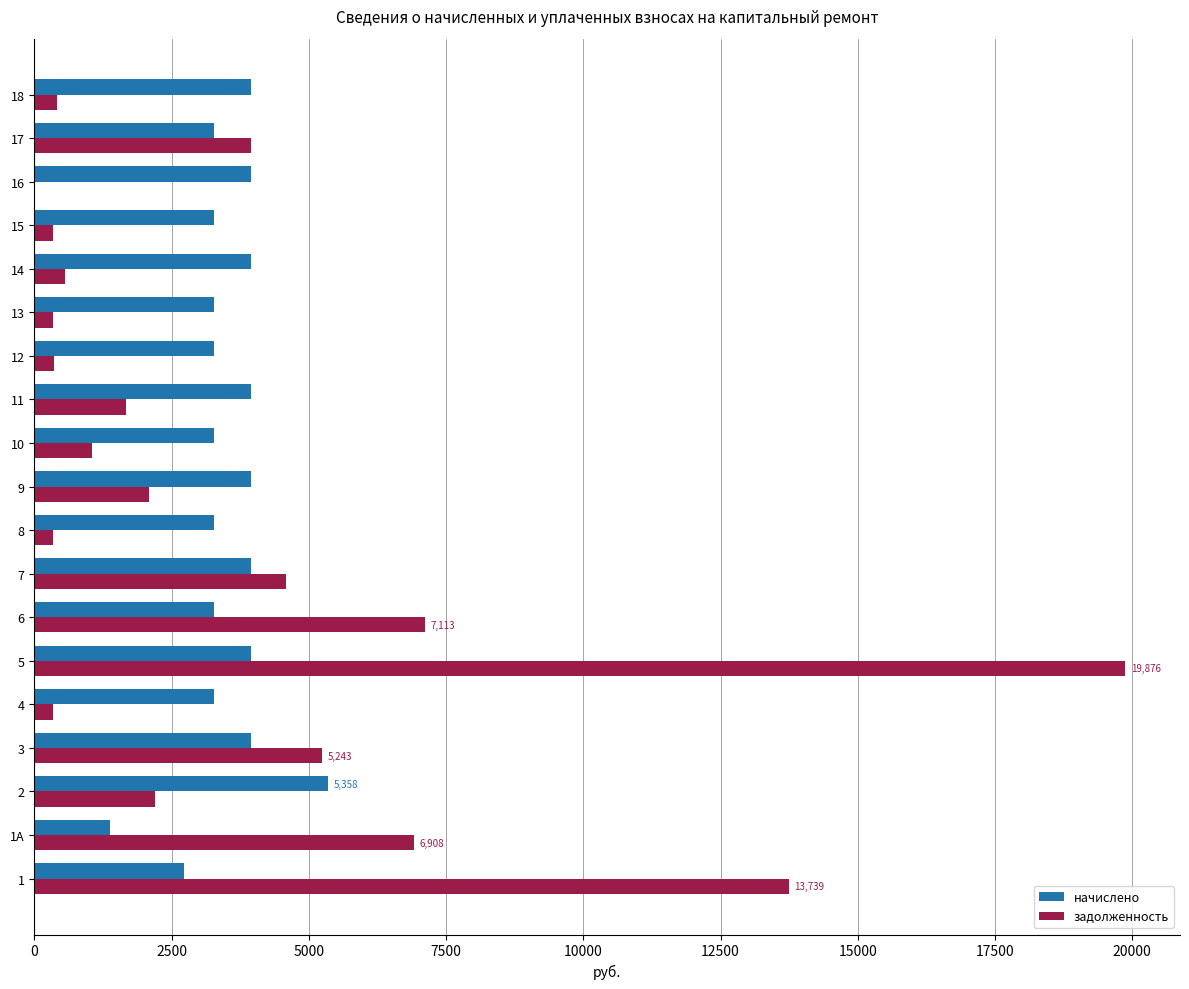

What is the approximate value of задолженность at 18?

418.0